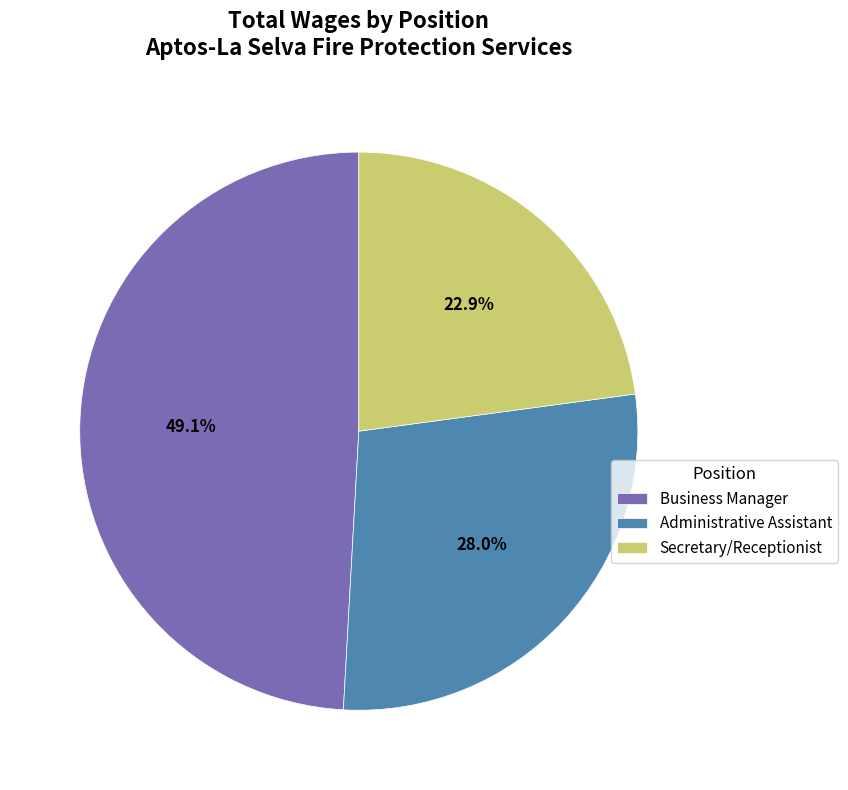

What is the ratio of the value at Administrative Assistant to the value at Business Manager?

0.6